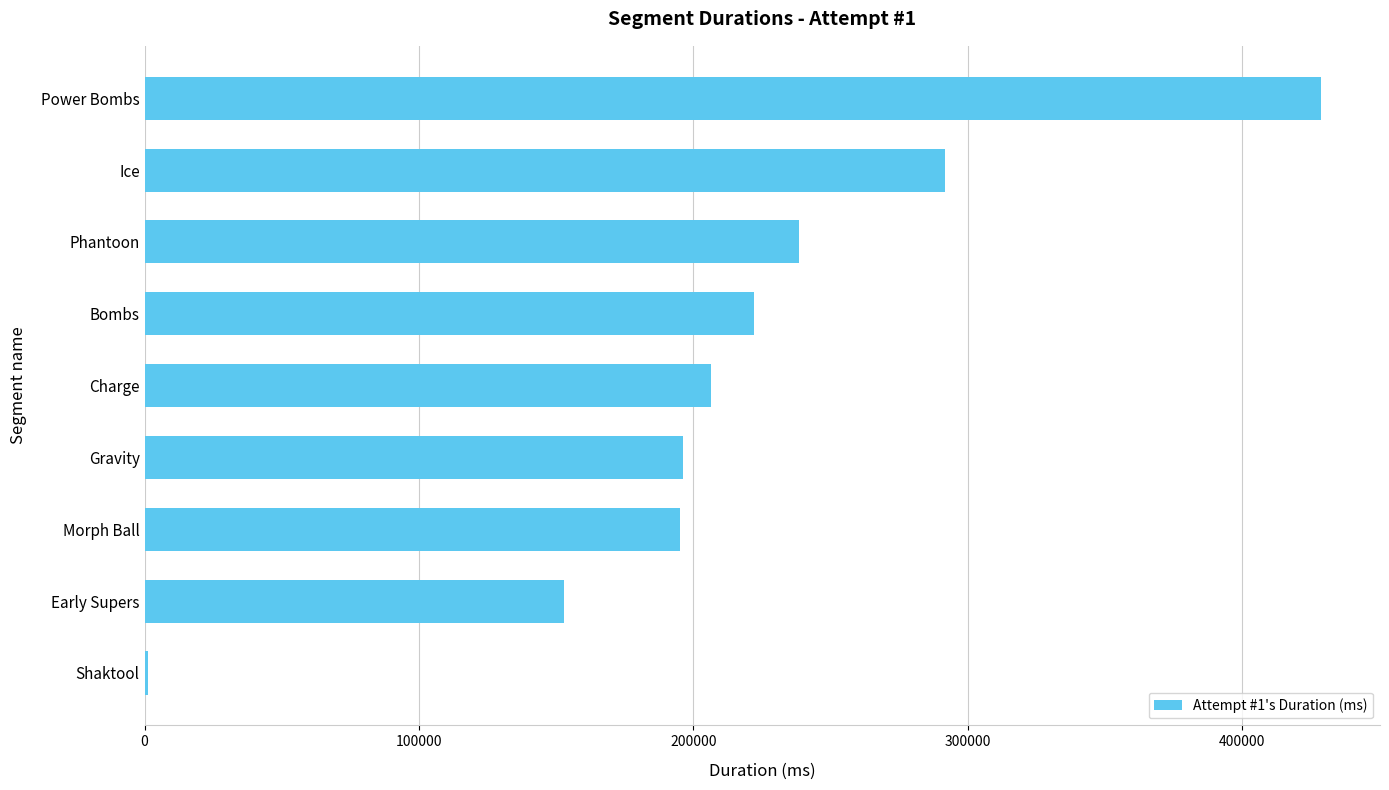

What is the greatest value displayed?

428768